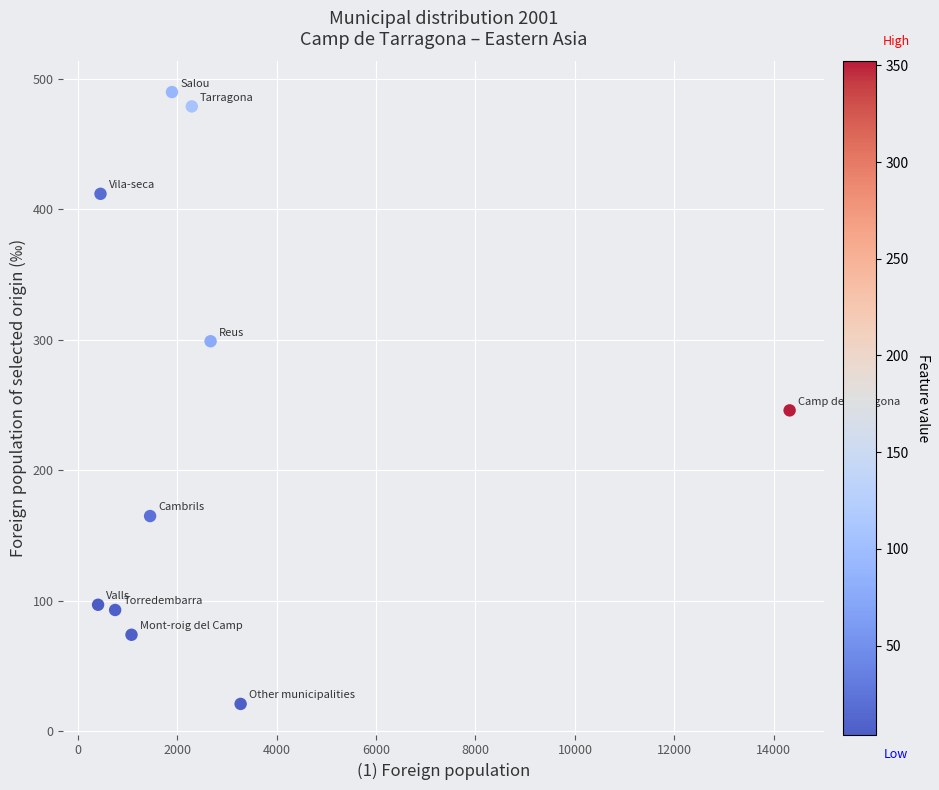

What is the average X value?

2863